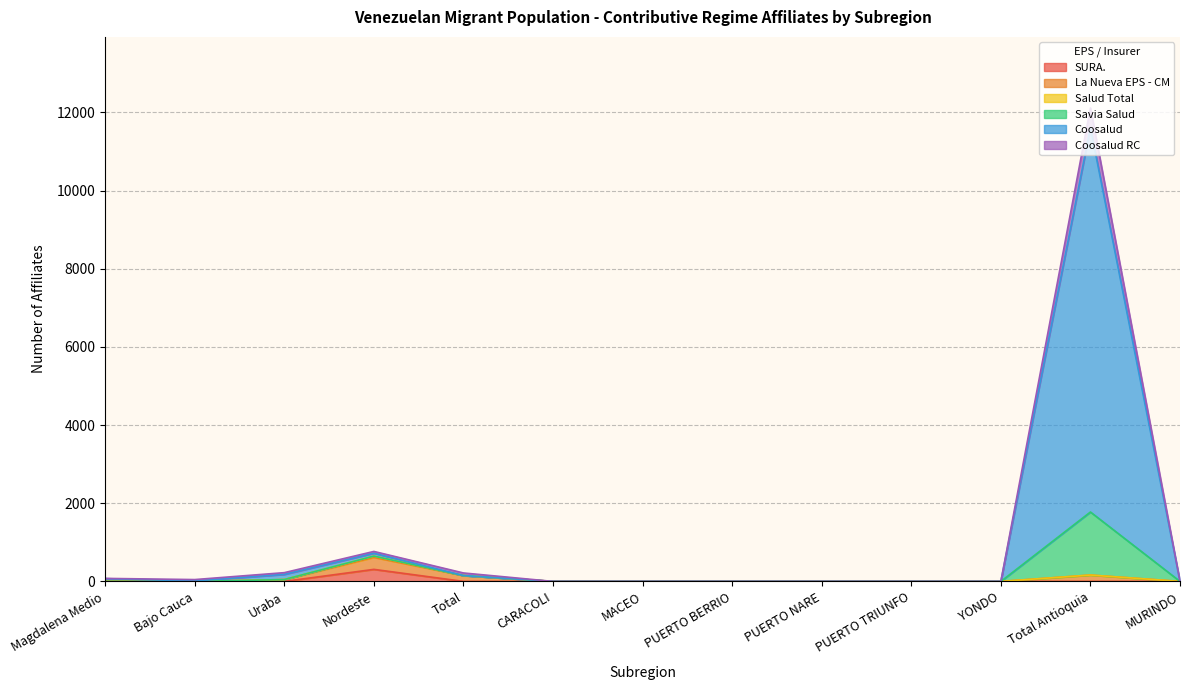

How many interior local peaks does the Savia Salud series have?

2